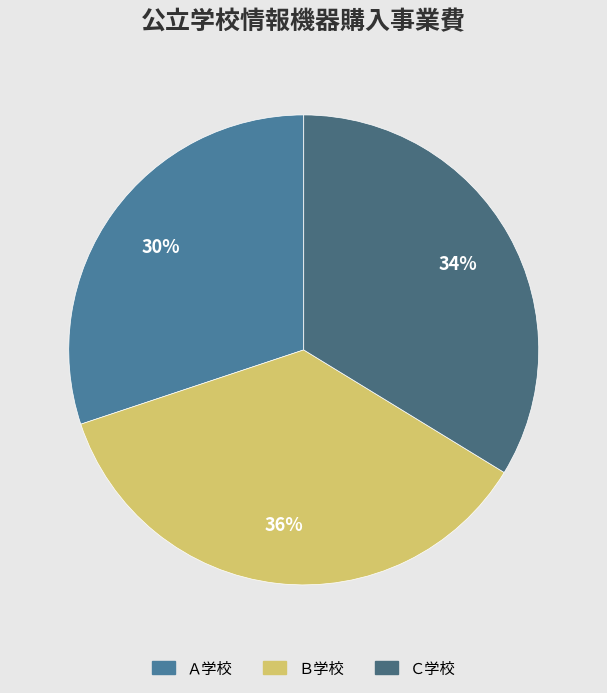

Does Ａ学校 represent more than half of the total?

No